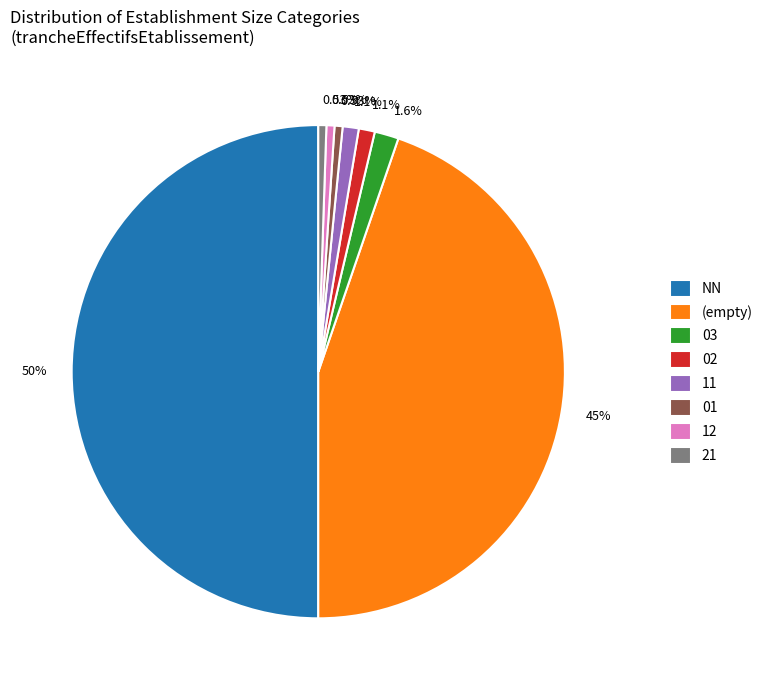

To the nearest percent, what is the average slice percentage?

12%